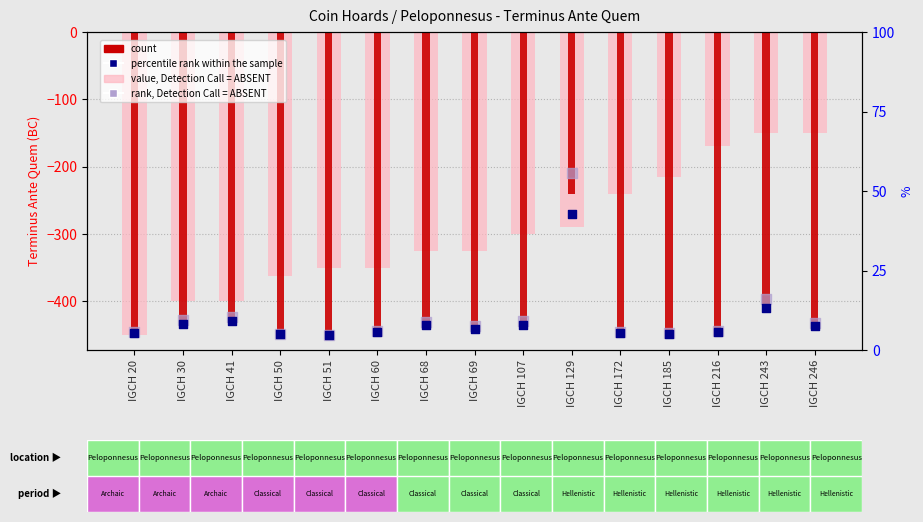

Which series reaches the maximum Y coordinate?

value, Detection Call = ABSENT